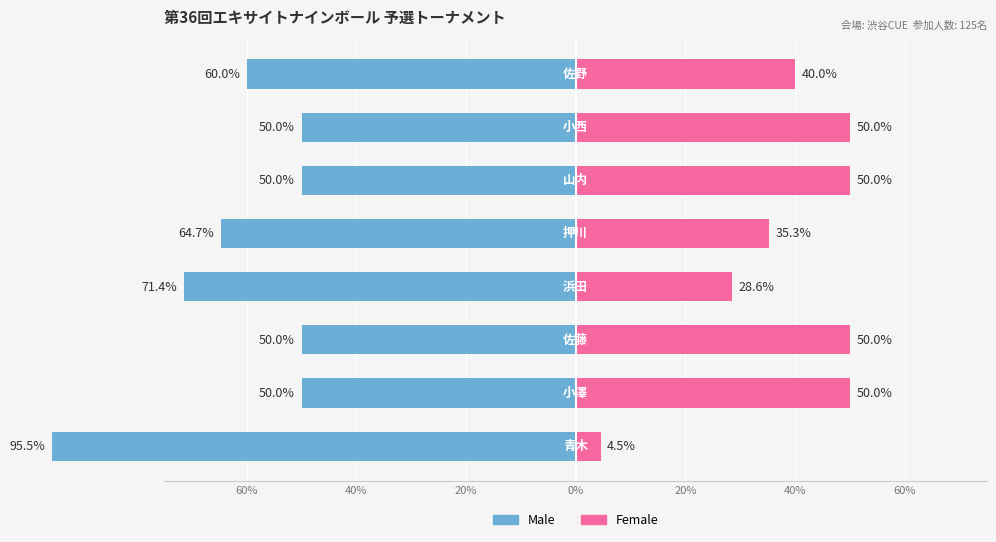

At how many categories does at least one series exceed -39?

8